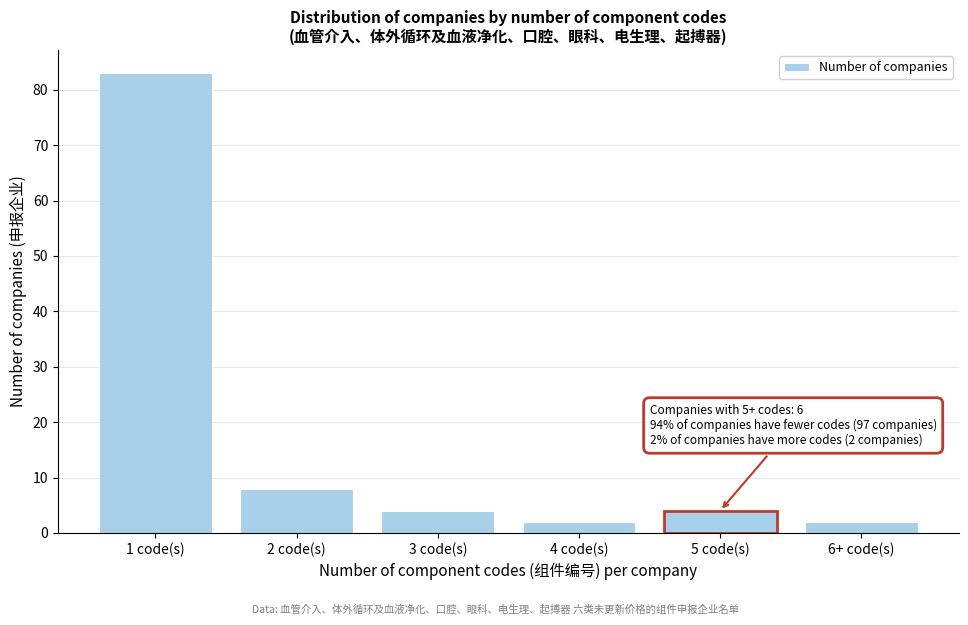

Reading left to right, transcribe all the data shown in this chart.

1 code(s)=83	2 code(s)=8	3 code(s)=4	4 code(s)=2	5 code(s)=4	6+ code(s)=2